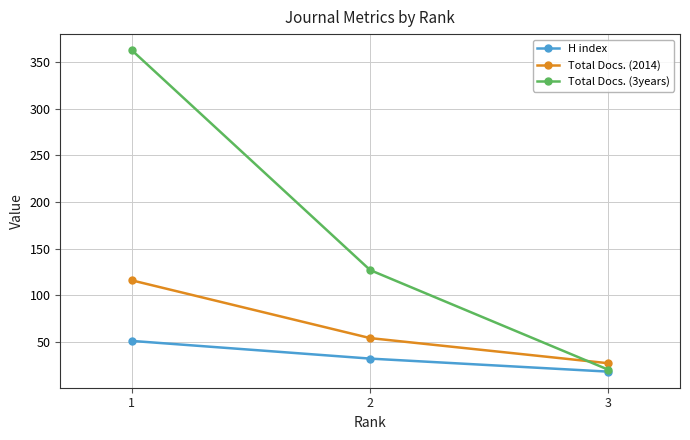

Which series has the widest spread of values?

Total Docs. (3years)